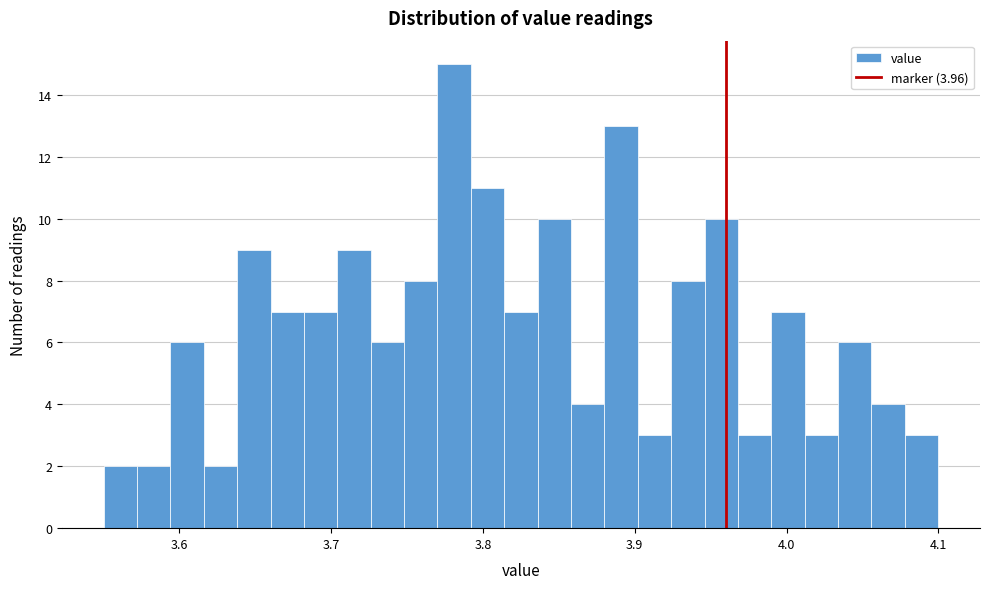

Around what value on the x-axis is the tallest bar? Give the approximate position of its centre, as read against the axis.

3.78